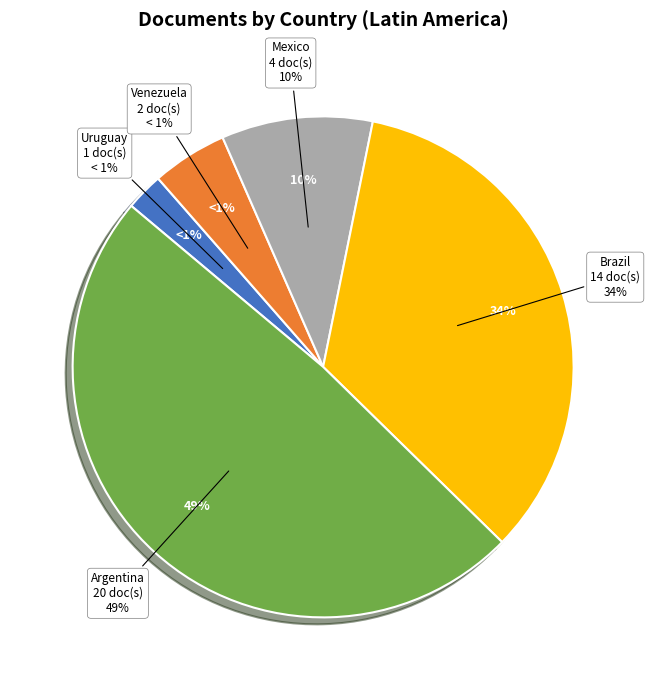

What is the change in value from Venezuela to Brazil?

+12